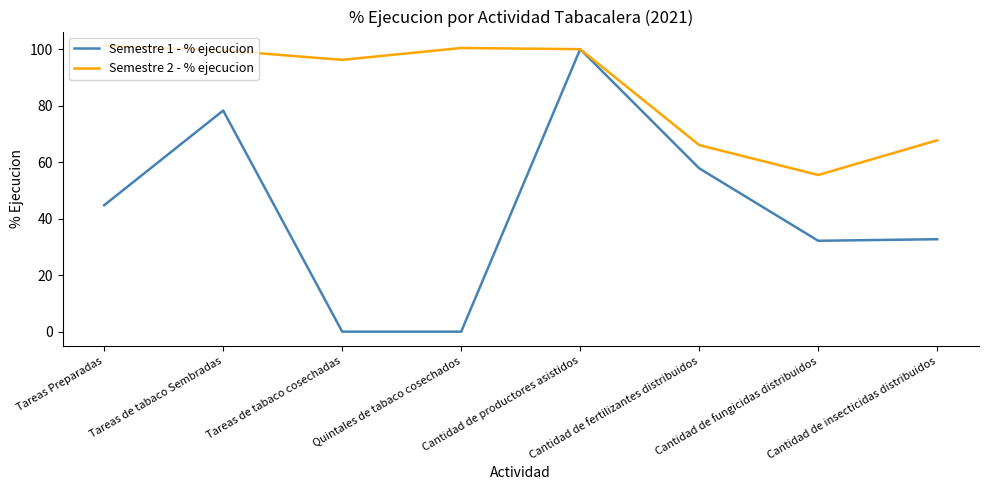

Which series has the largest range (max minus min)?

Semestre 1 - % ejecucion